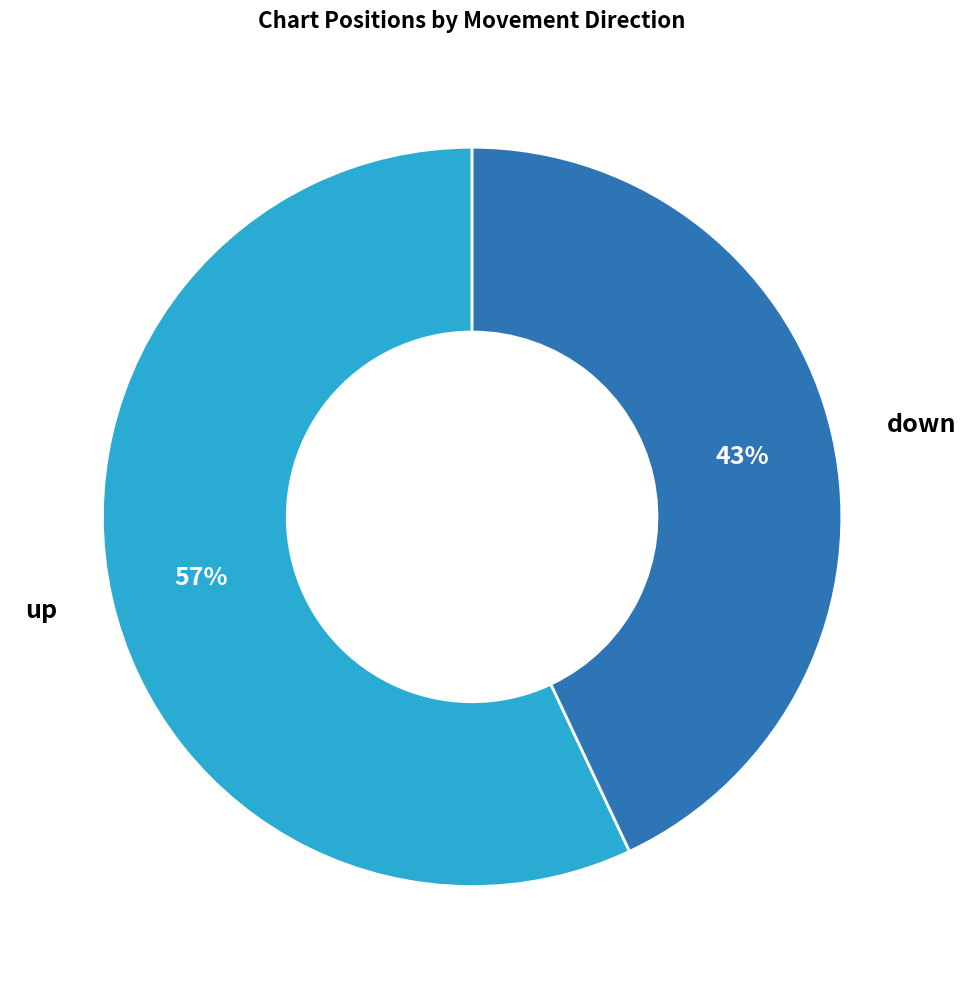

Approximately how many times larger is the value at down compared to up?

0.8